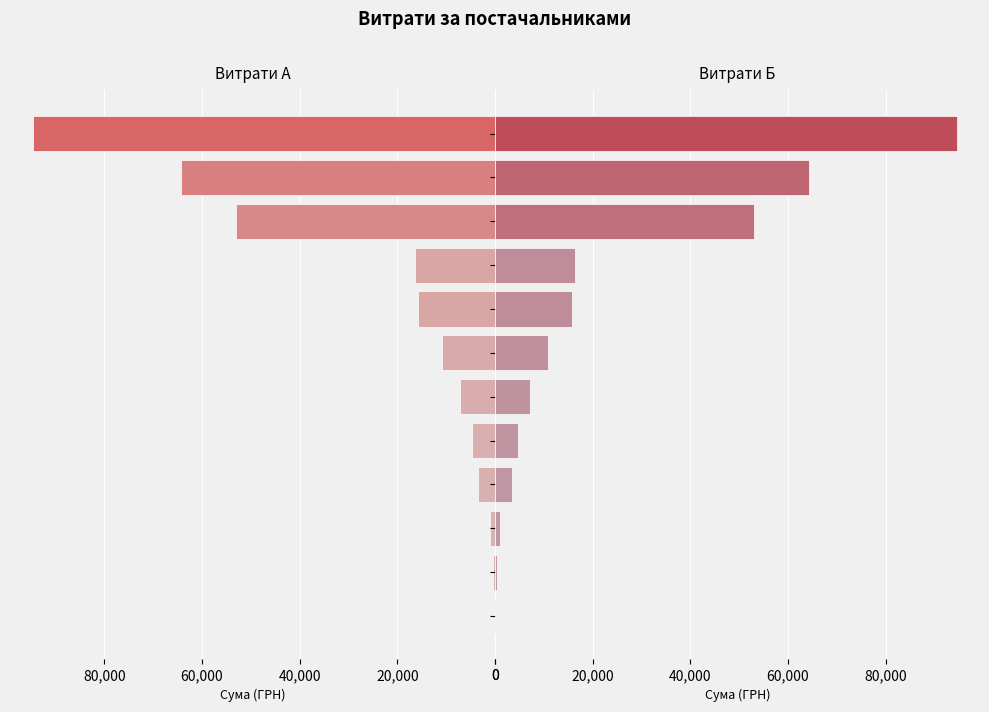

What is the sum of all Витрати (ліво) values?

271852.5